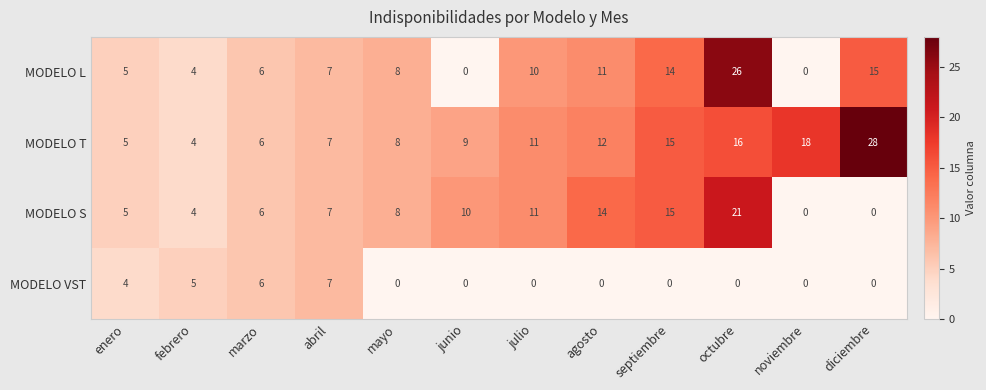

The MODELO S series shows -6 at noviembre. True or false?

False